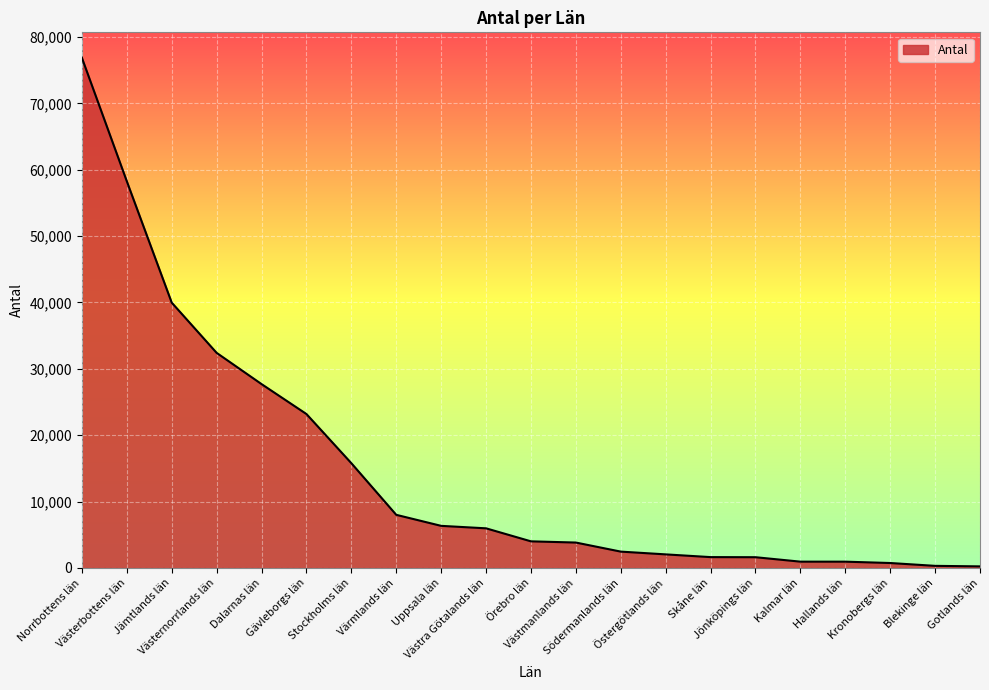

Where is the data nearest to the value 38549?

Jämtlands län